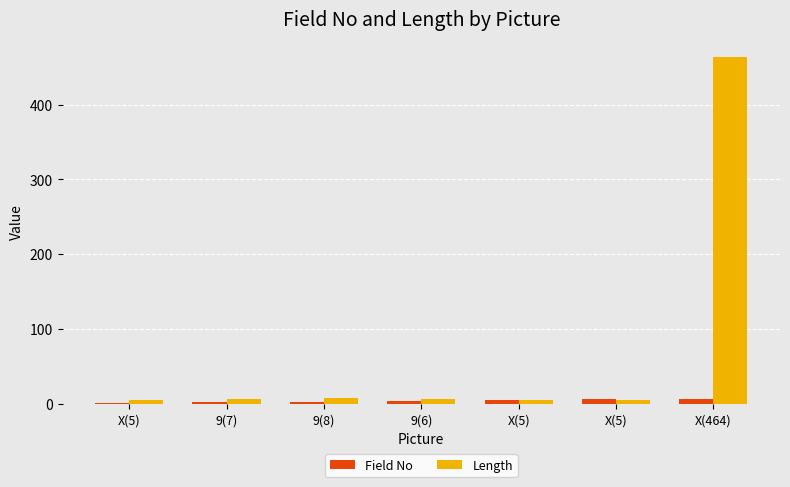

Which category has the lowest value across all series?

X(5)